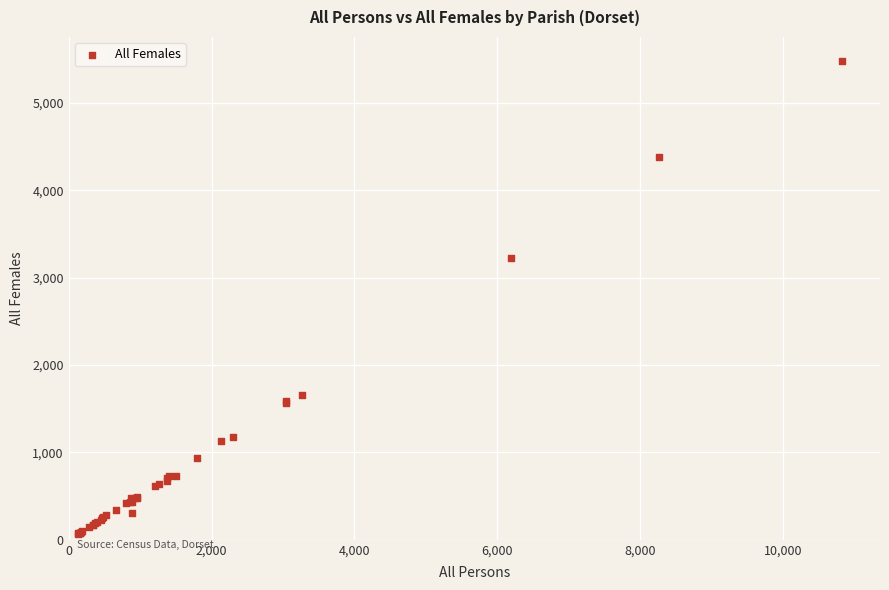

What Y value in the scatter plot is closest to 2773?

3220